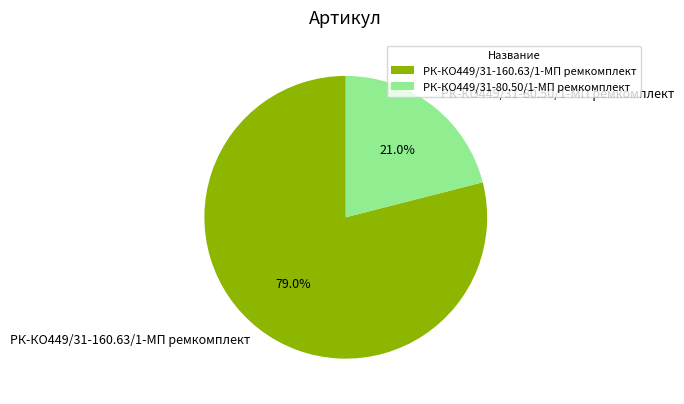

To the nearest percent, what is the combined percentage of РК-КО449/31-160.63/1-МП ремкомплект and РК-КО449/31-80.50/1-МП ремкомплект?

100%